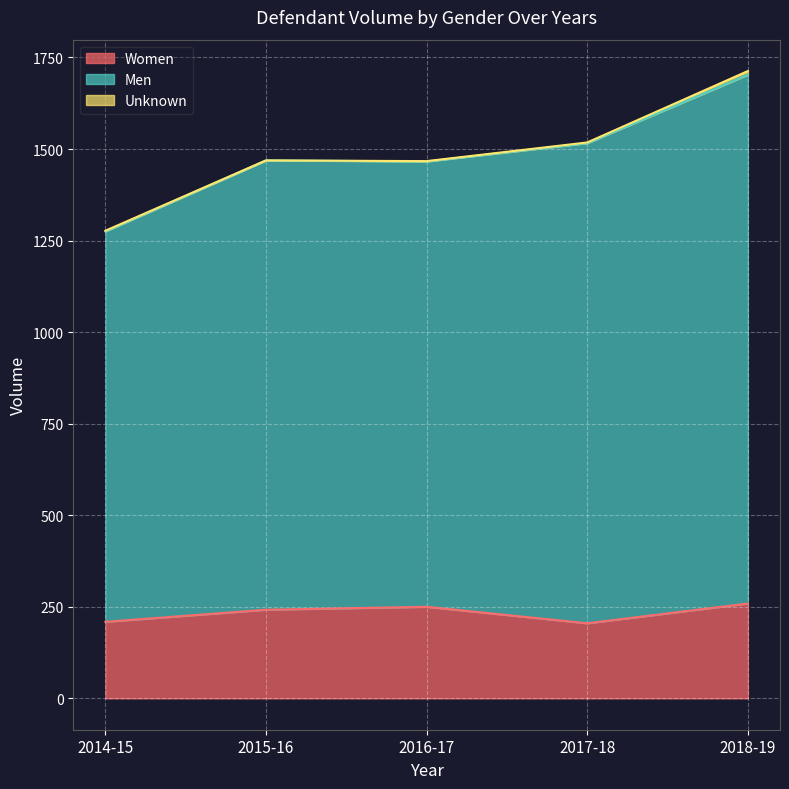

Is the value of Women at 2018-19 greater than the value of Men at 2017-18?

No